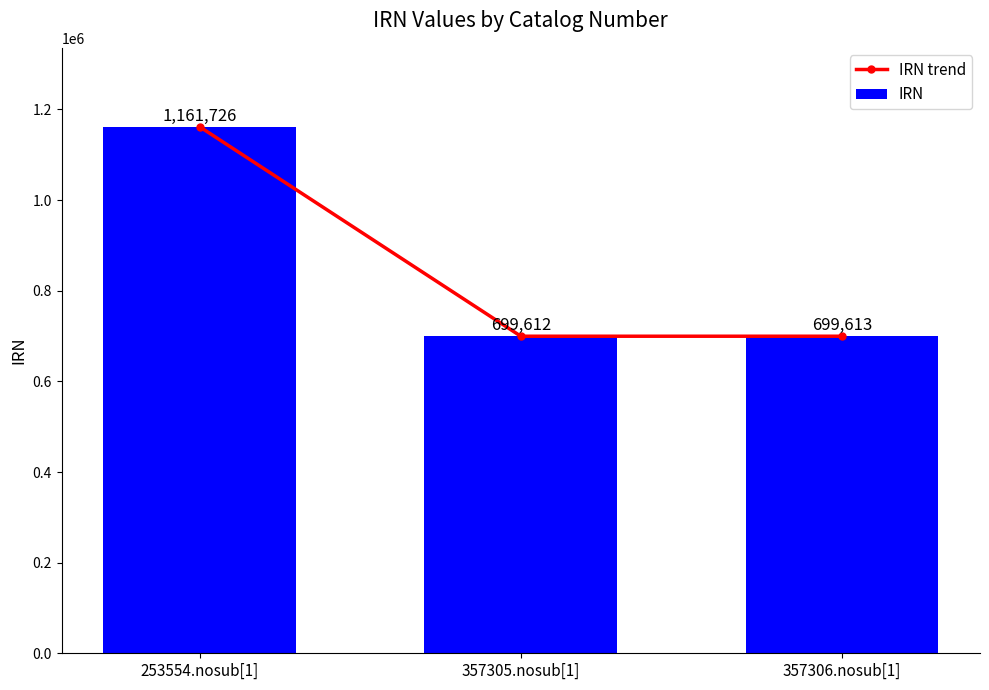

How many groups of bars are there?

3